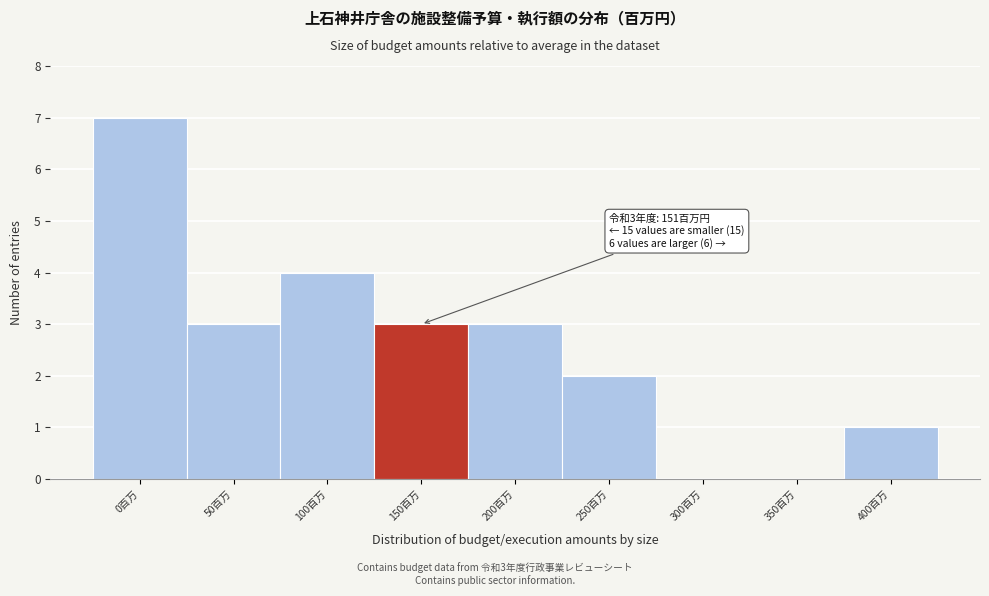

Reading right to left, list all the values displayed in this chart.

400百万=1	350百万=0	300百万=0	250百万=2	200百万=3	150百万=3	100百万=4	50百万=3	0百万=7